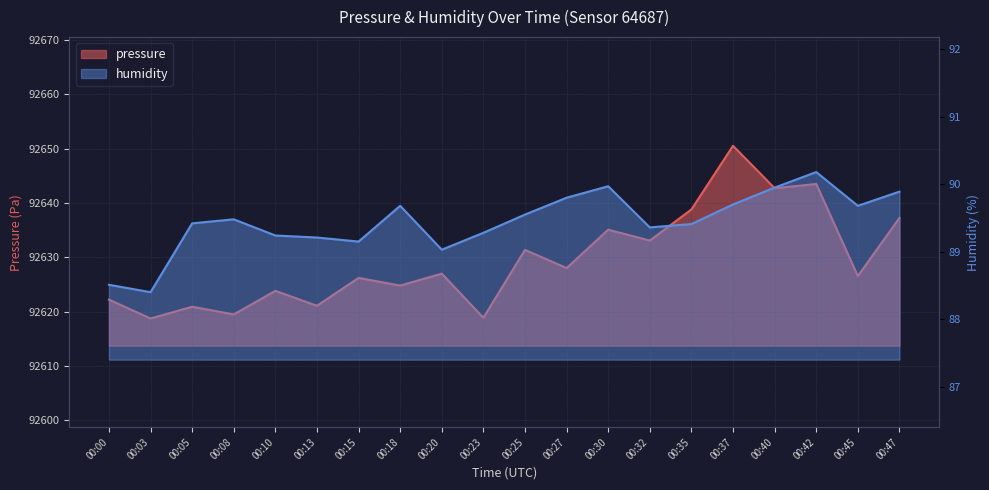

What is the value of the pressure point at the 8th from the left?

92624.8